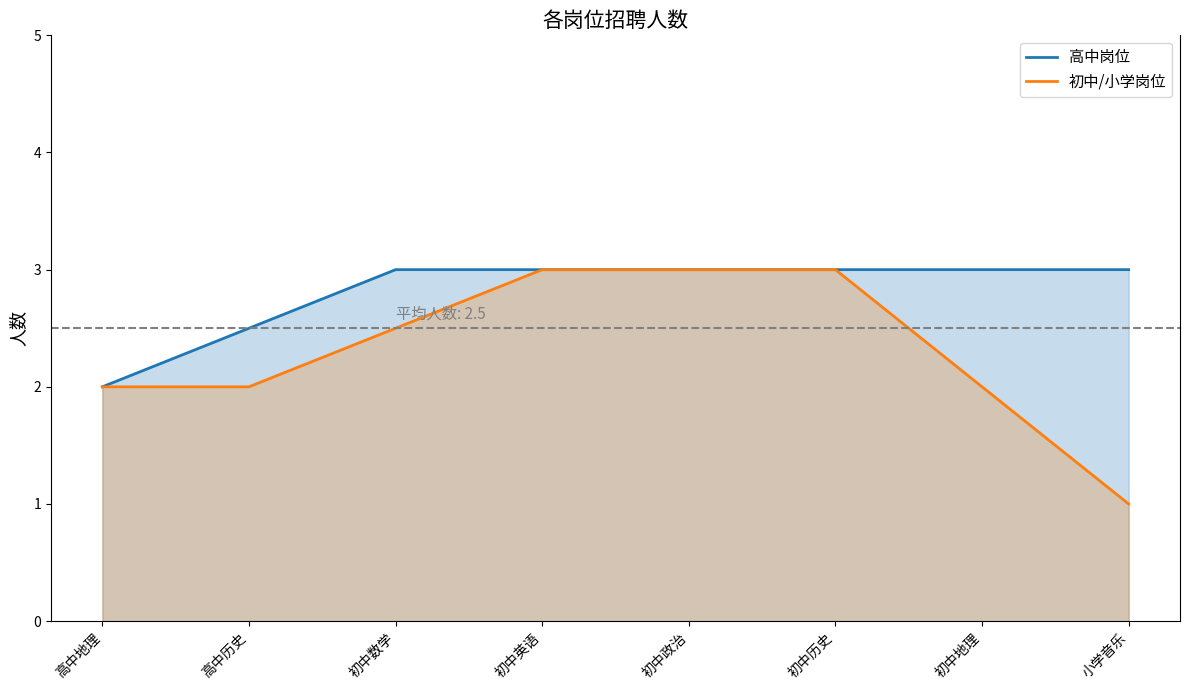

What position from the left is 高中地理?

1